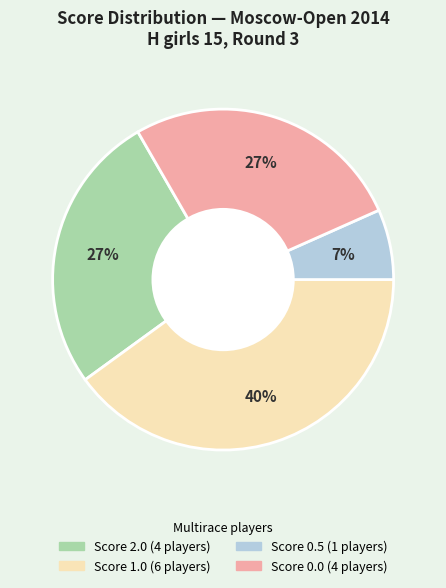

Does any single category account for the majority?

No